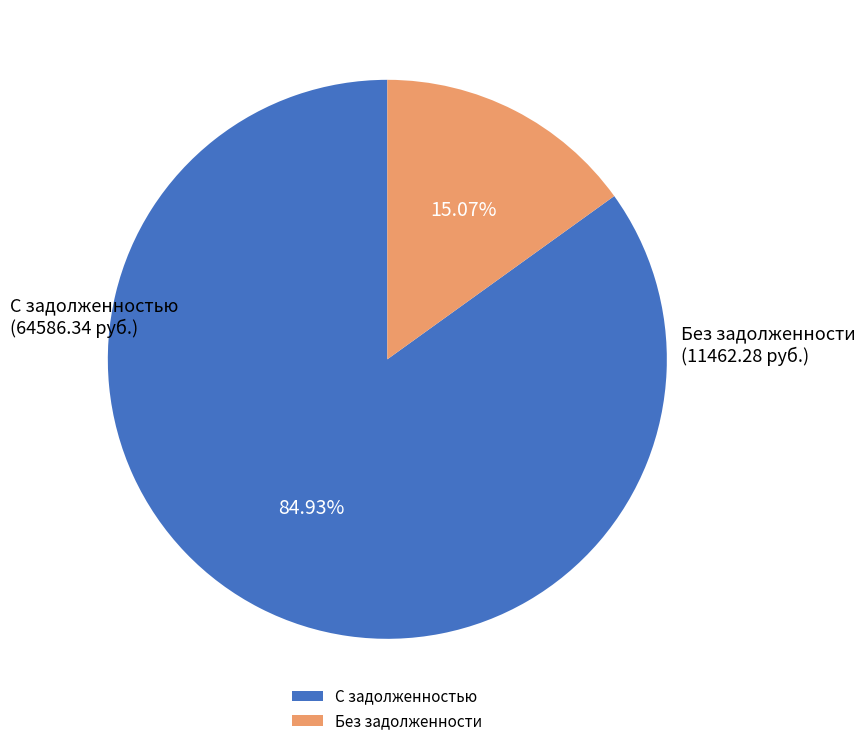

Which slice is the smallest?

Без задолженности